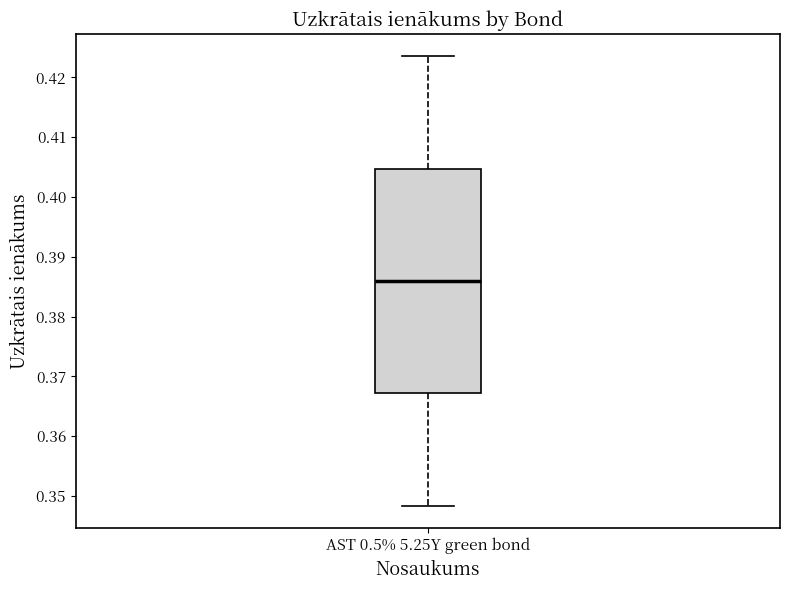

Read this box plot against the y-axis: the position of the median line, the range covered by the box, and the ends of both whiskers. The values are not printed on the chart, so give them approximately, as read against the axis.

median 0.386, box 0.367 to 0.405, whiskers 0.348 to 0.423